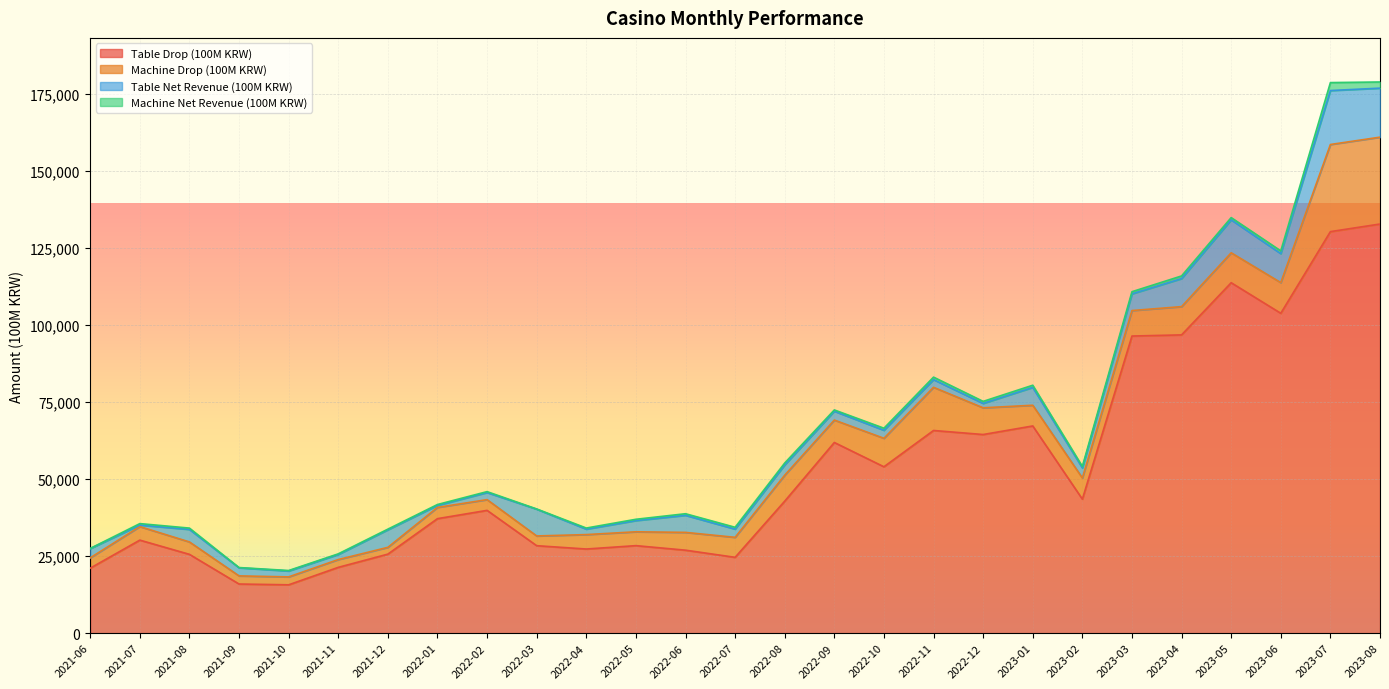

Which series has the largest total across all categories?

Table Drop (100M KRW)